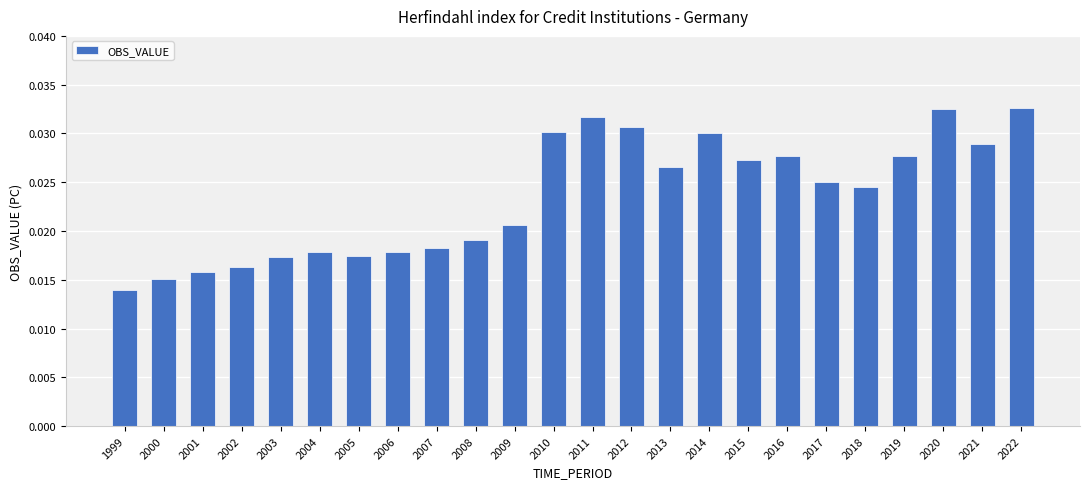

Does the chart contain stacked bars?

No